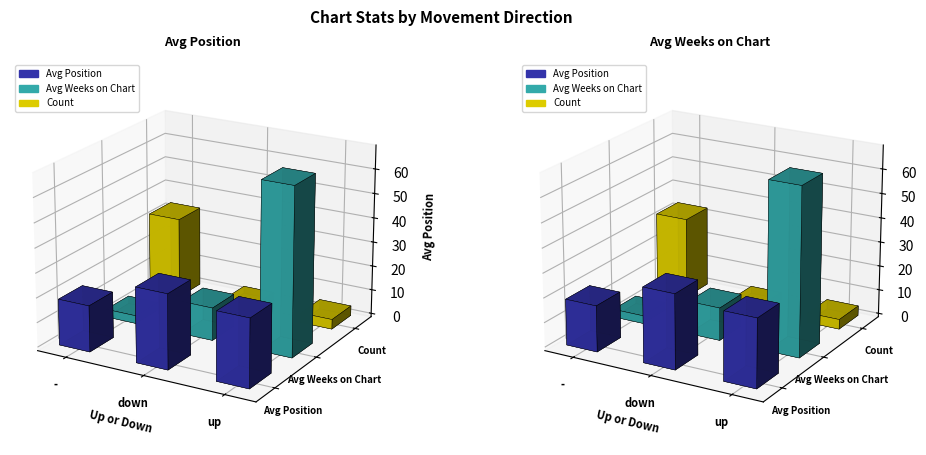

Are the bars horizontal?

No